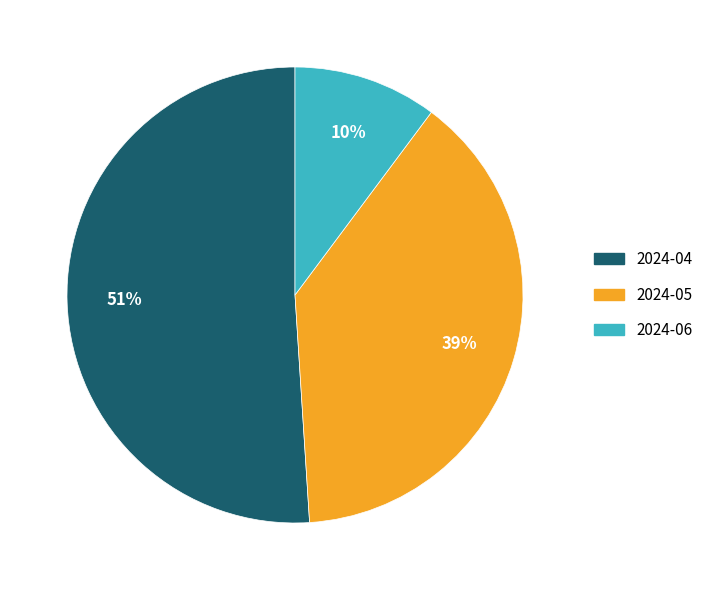

Does 2024-05 represent more than half of the total?

No